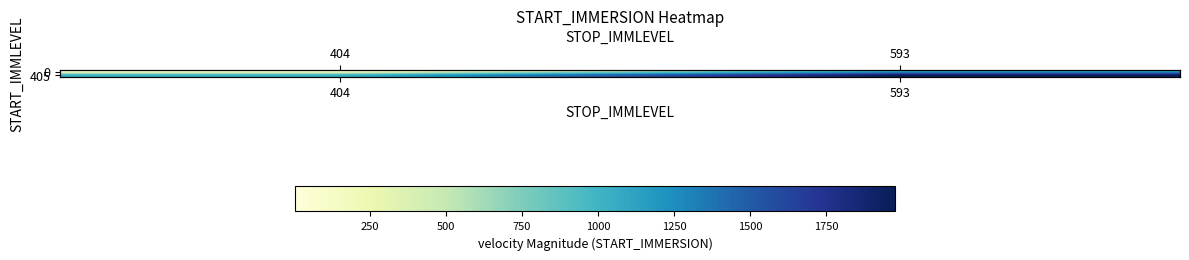

Which series has the largest total across all categories?

405